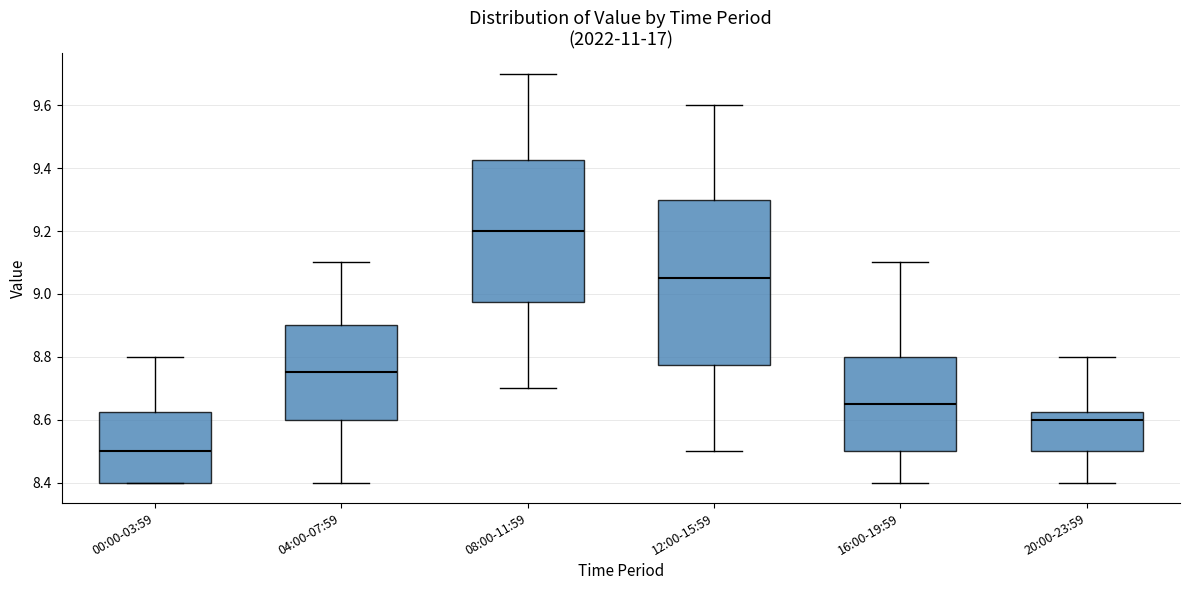

Where does the upper whisker of the box for 04:00-07:59 end on the y-axis? The values are not printed on the chart, so give them approximately, as read against the axis.

9.10